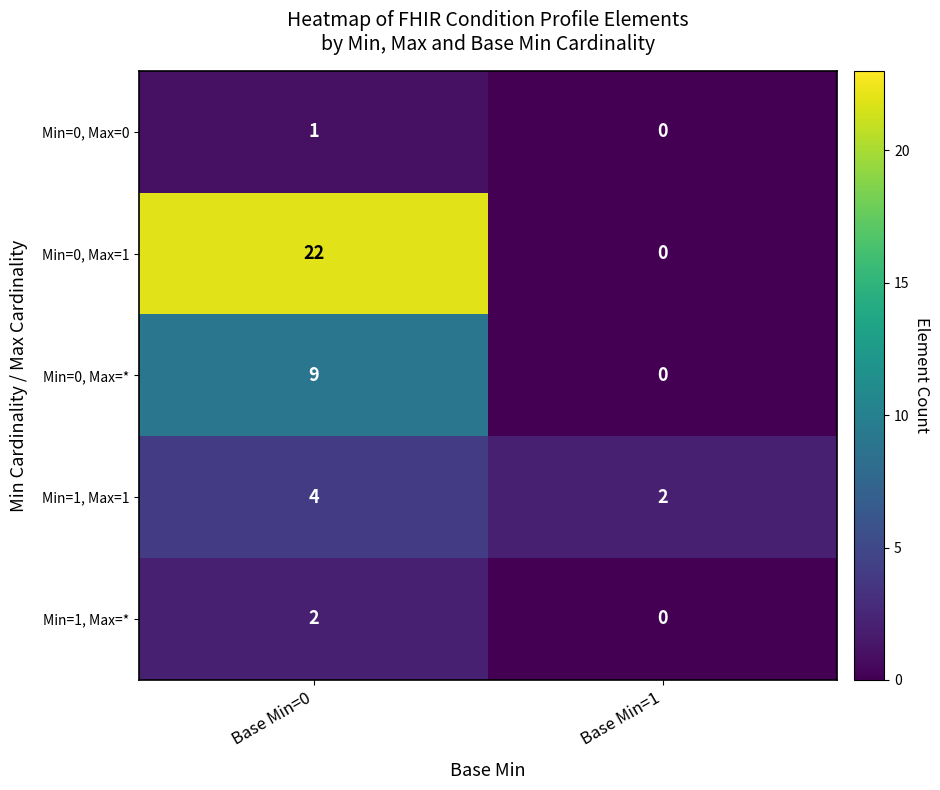

Reading left to right, list all the values displayed in this chart.

Min=0, Max=0: 1	0
Min=0, Max=1: 22	0
Min=0, Max=*: 9	0
Min=1, Max=1: 4	2
Min=1, Max=*: 2	0